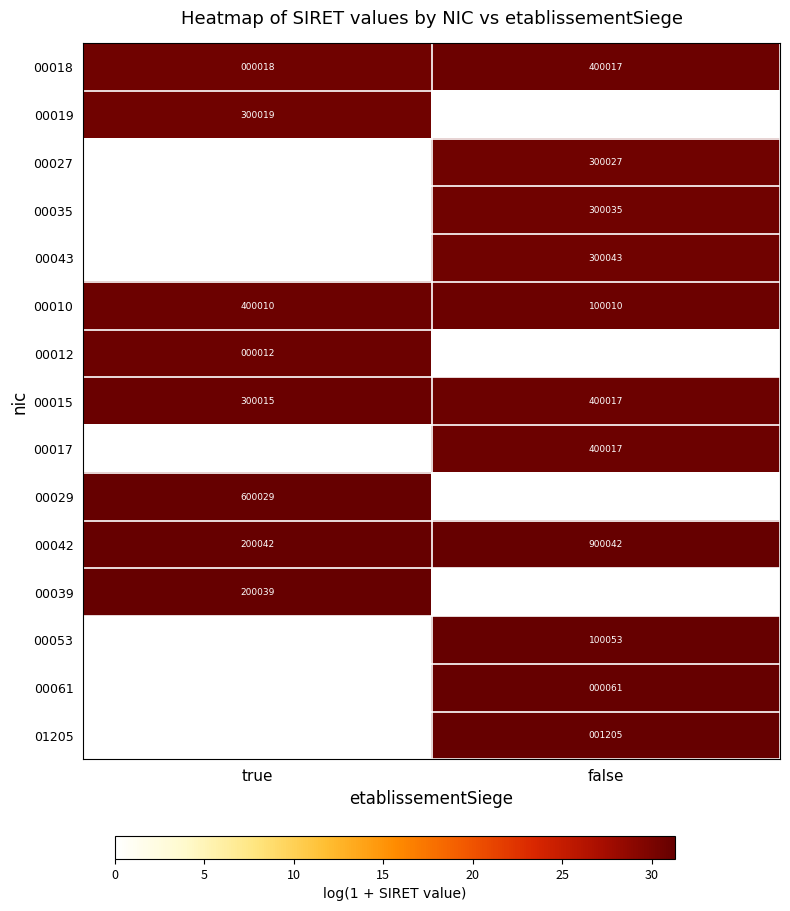

Is it true that 00061 equals 10.6 at false?

False